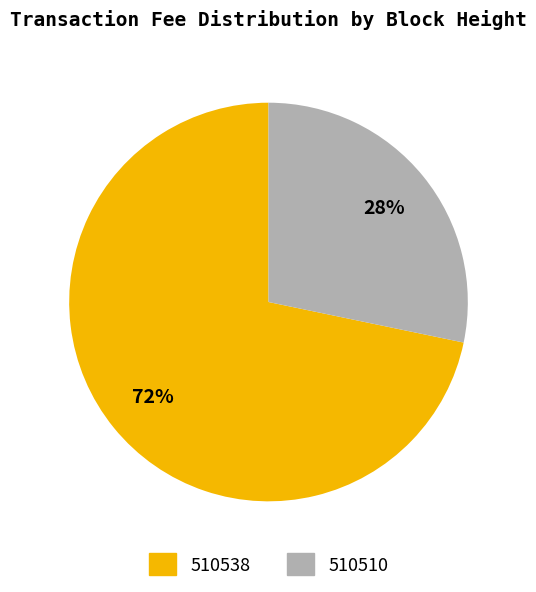

Which category has the smallest portion of the pie?

510510